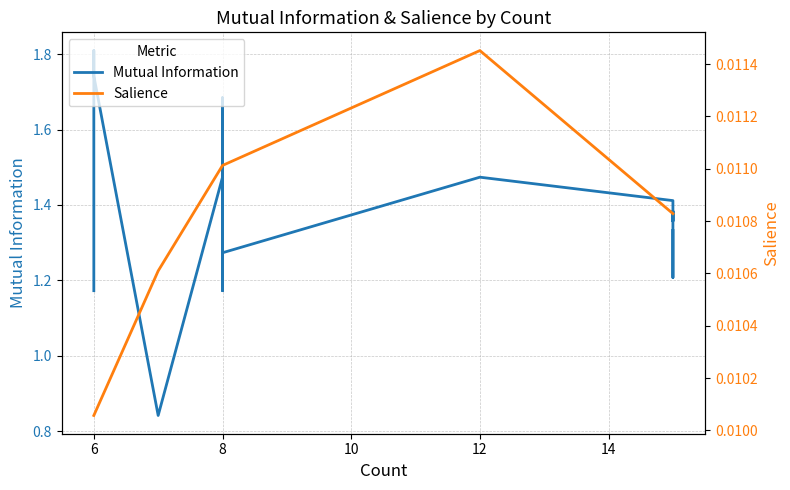

True or false: Mutual Information has a value of 0.5 at 8.

False